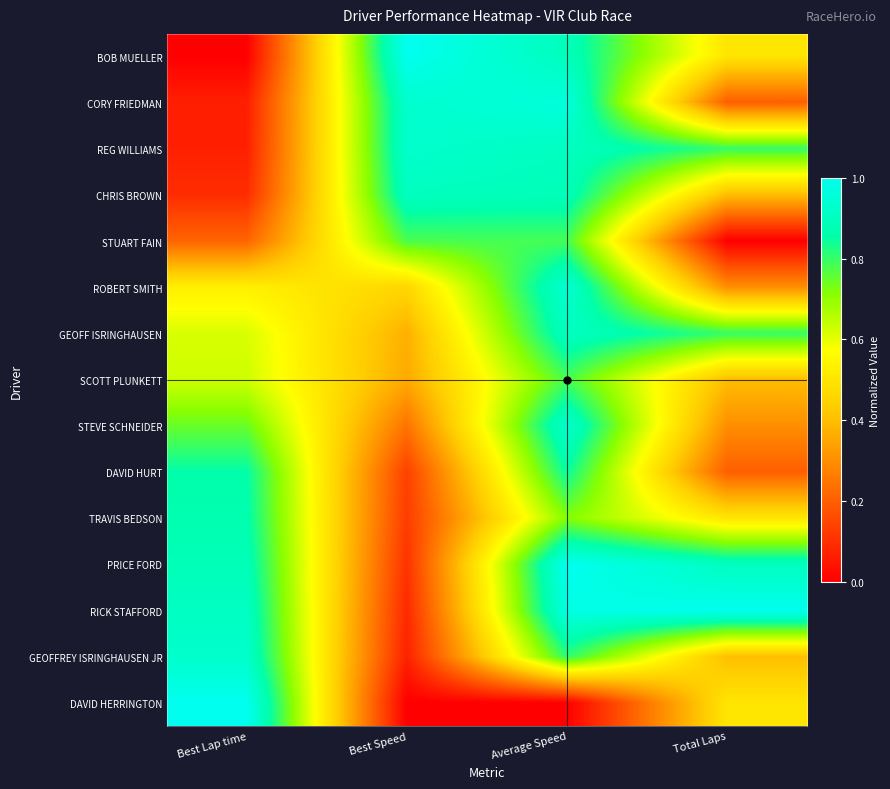

Which category has the lowest value across all series?

Best Lap time